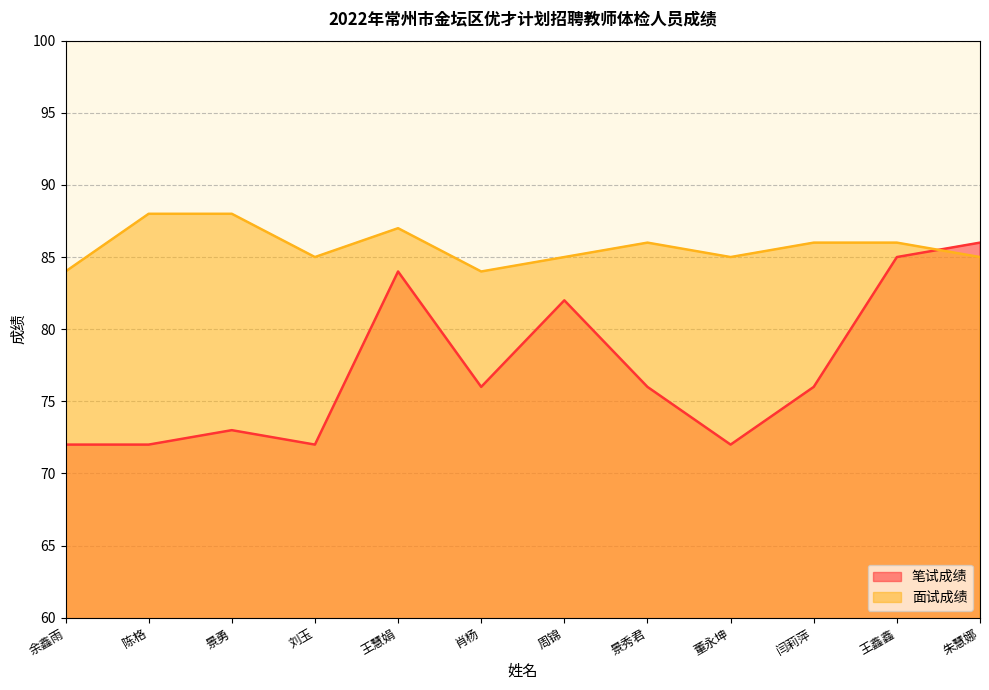

What is the value of the 笔试成绩 point at the 12th from the left?

86